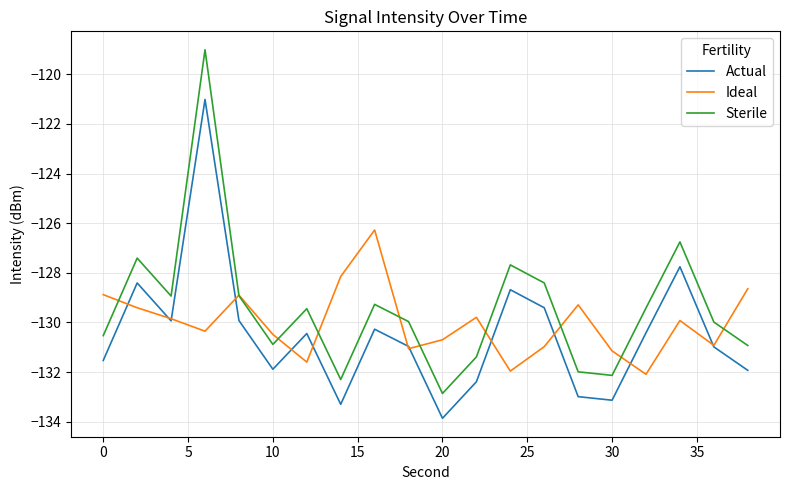

What is the highest value of the Actual series?

-121.0